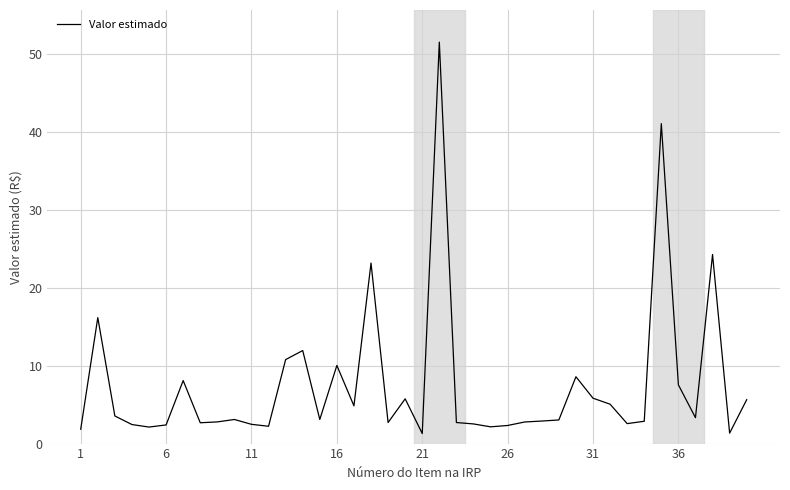

What is the smallest value displayed?

1.3